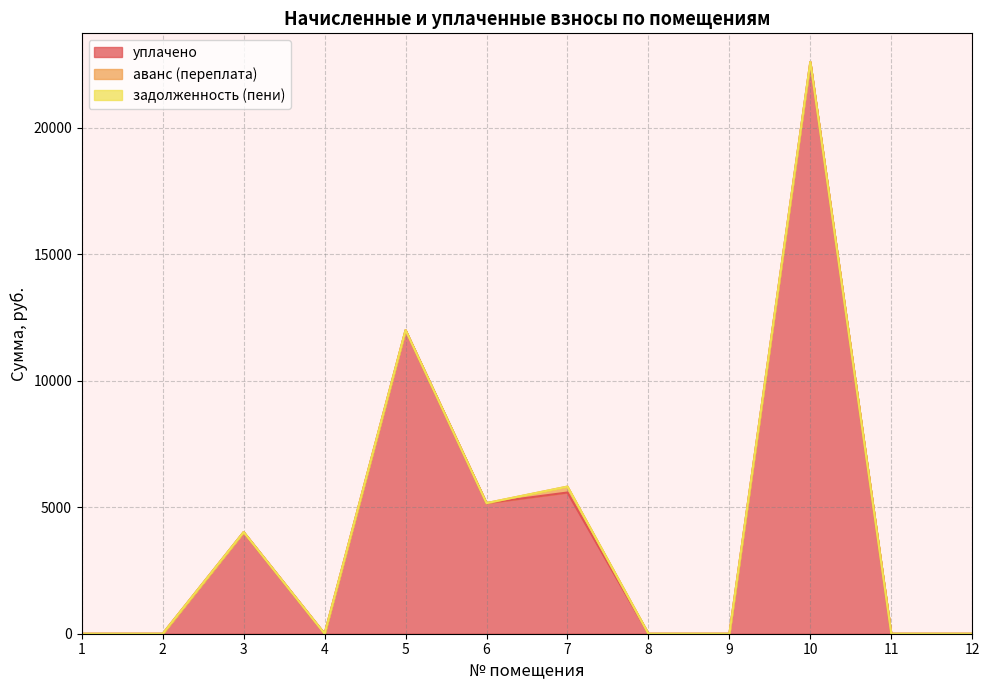

What is the sum of all уплачено values?

49362.1